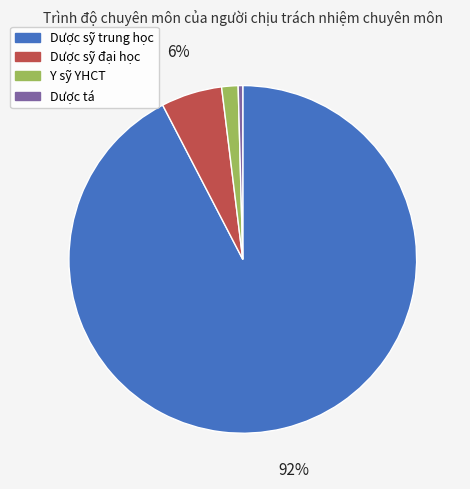

To the nearest percent, what is the average slice percentage?

25%